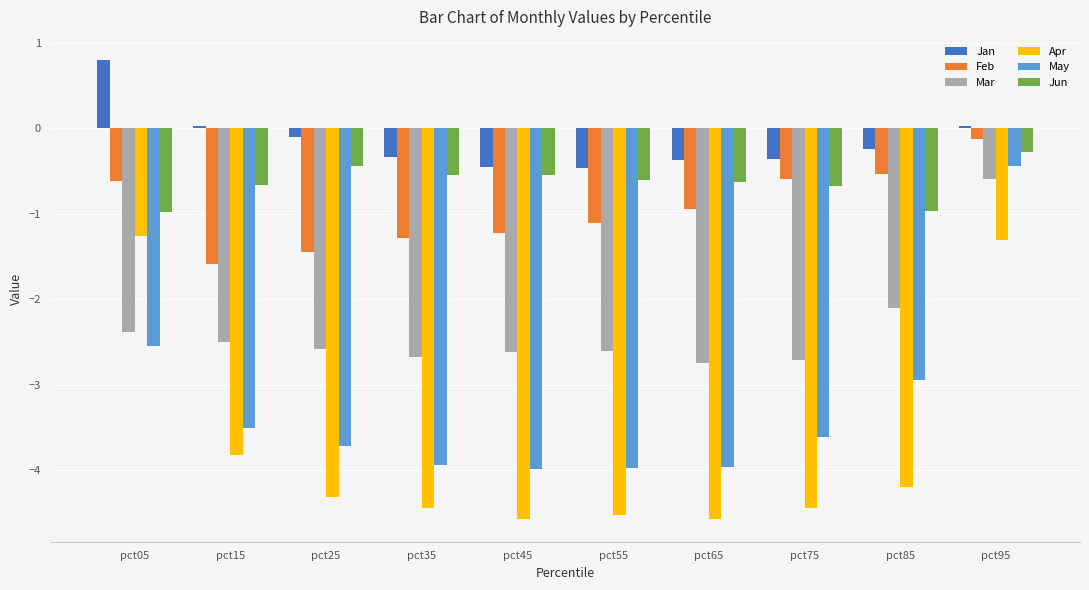

Count the number of categories in the chart.

10